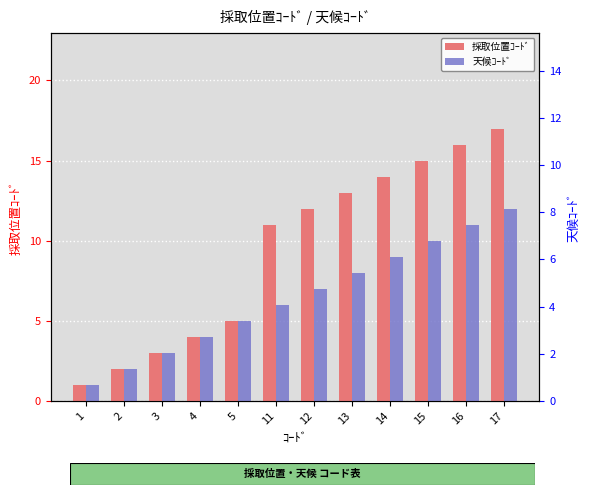

How many values in the 天候ｺｰﾄﾞ series exceed 7?

5